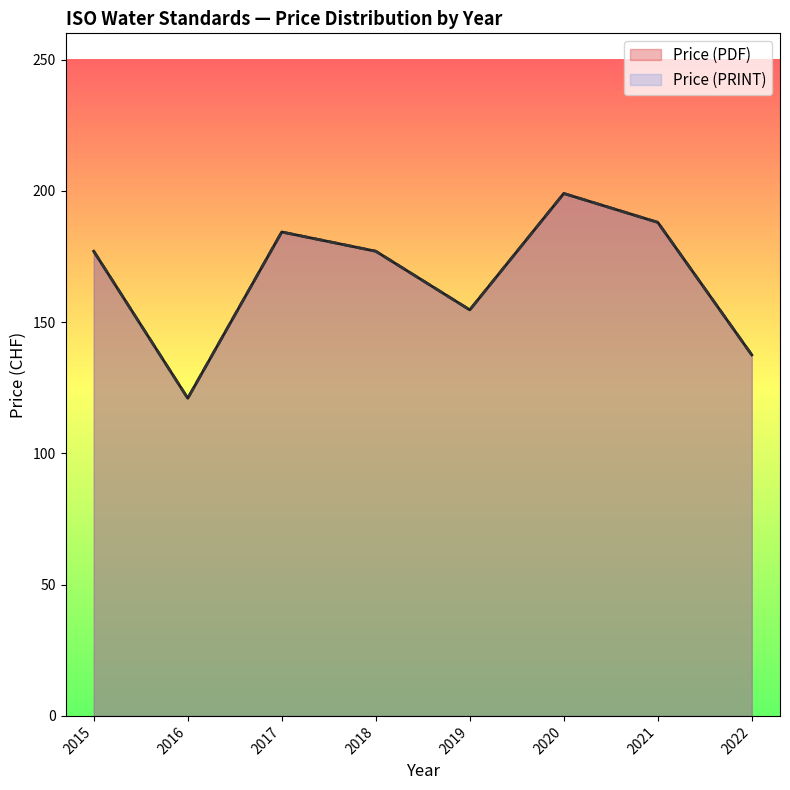

At 2015, list the series in order from smallest to largest.

Price (PDF), Price (PRINT)